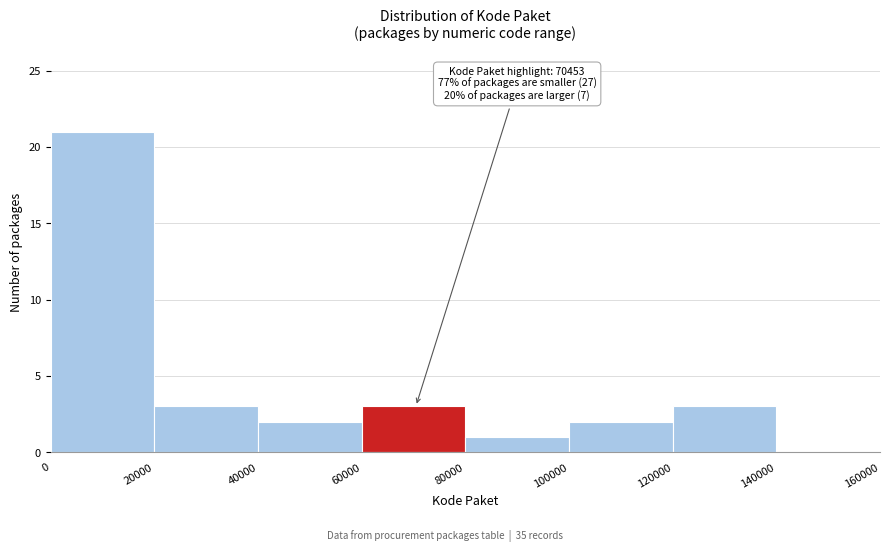

Over which range of the x-axis is the bar tallest?

0 to 20000